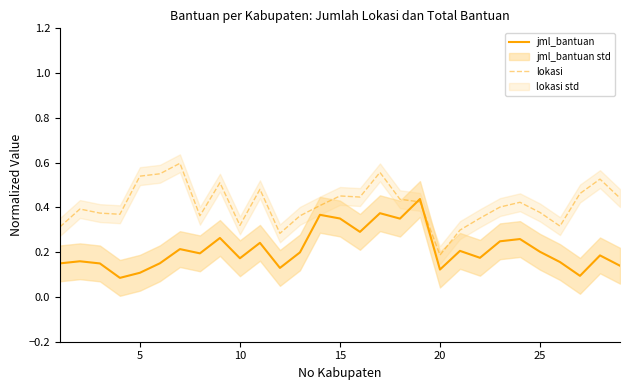

Which category has the lowest value in the lokasi series?

20